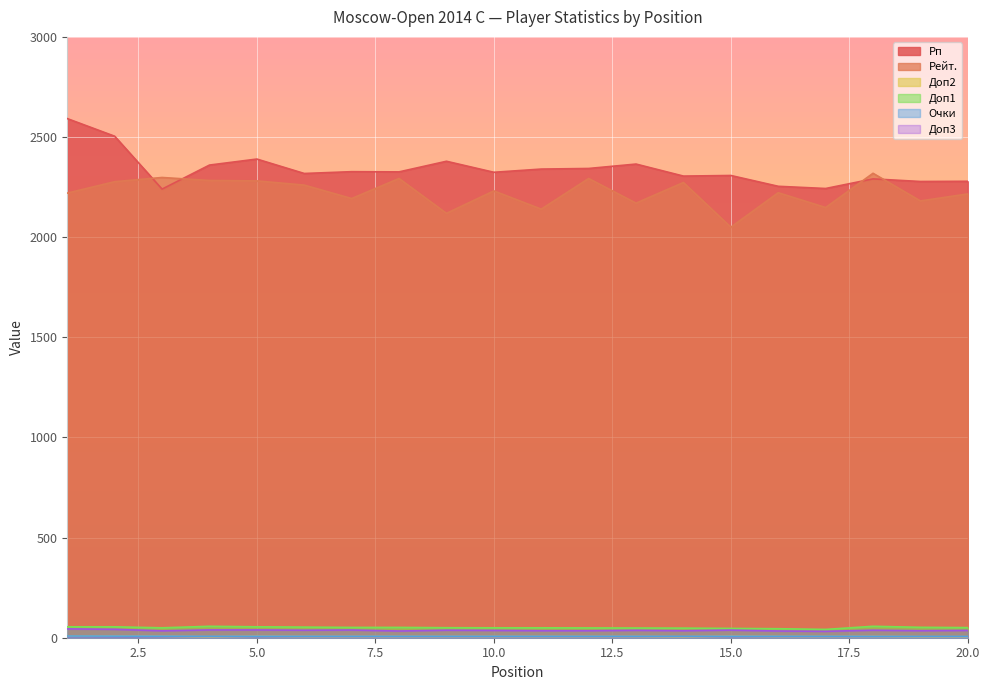

Reading left to right, list all the values displayed in this chart.

Рп: 1=2592.0	2=2504.0	3=2240.0	4=2360.0	5=2390.0	6=2318.0	7=2327.0	8=2326.0	9=2379.0	10=2324.0	11=2340.0	12=2343.0	13=2365.0	14=2305.0	15=2308.0	16=2254.0	17=2243.0	18=2291.0	19=2278.0	20=2279.0
Рейт.: 1=2220.0	2=2277.0	3=2298.0	4=2283.0	5=2281.0	6=2260.0	7=2193.0	8=2293.0	9=2119.0	10=2231.0	11=2140.0	12=2293.0	13=2170.0	14=2273.0	15=2050.0	16=2222.0	17=2148.0	18=2319.0	19=2181.0	20=2216.0
Доп2: 1=8.0	2=8.0	3=7.0	4=5.0	5=7.0	6=6.0	7=6.0	8=6.0	9=6.0	10=6.0	11=6.0	12=6.0	13=6.0	14=5.0	15=7.0	16=6.0	17=6.0	18=6.0	19=5.0	20=5.0
Доп1: 1=54.5	2=54.5	3=49.5	4=57.0	5=54.5	6=53.0	7=51.5	8=51.5	9=50.0	10=49.5	11=49.5	12=49.0	13=48.5	14=48.0	15=46.5	16=45.0	17=41.5	18=57.0	19=52.0	20=50.5
Очки: 1=8.5	2=8.0	3=7.5	4=7.0	5=7.0	6=7.0	7=7.0	8=7.0	9=7.0	10=7.0	11=7.0	12=7.0	13=7.0	14=7.0	15=7.0	16=7.0	17=7.0	18=6.5	19=6.5	20=6.5
Доп3: 1=44.0	2=42.0	3=34.5	4=39.0	5=39.0	6=37.5	7=38.5	8=33.5	9=37.5	10=36.5	11=35.0	12=35.0	13=37.0	14=35.0	15=38.0	16=33.5	17=32.0	18=37.5	19=35.0	20=36.5